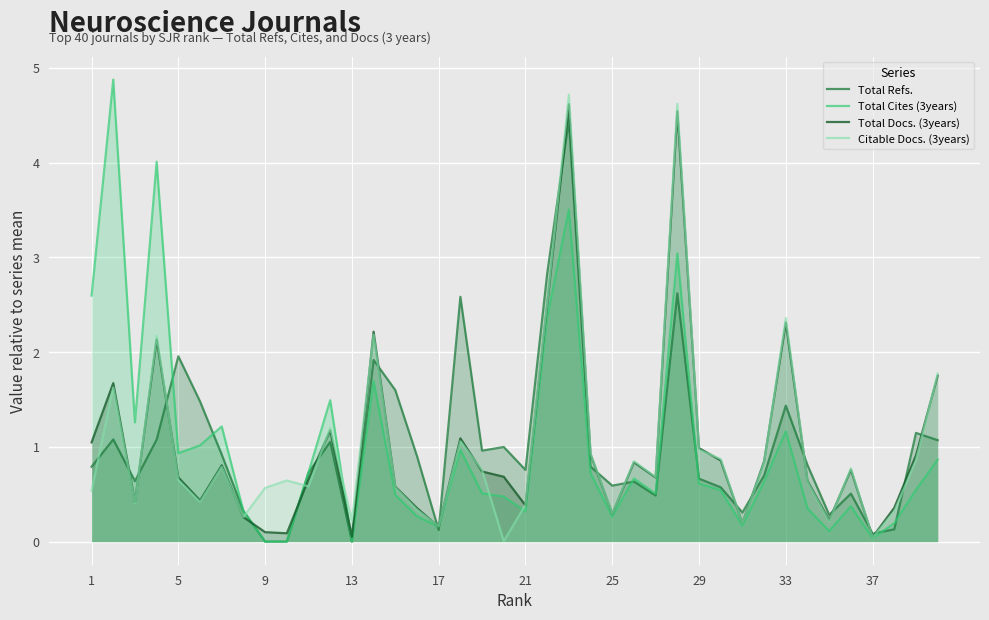

How many lines are shown in the chart?

4